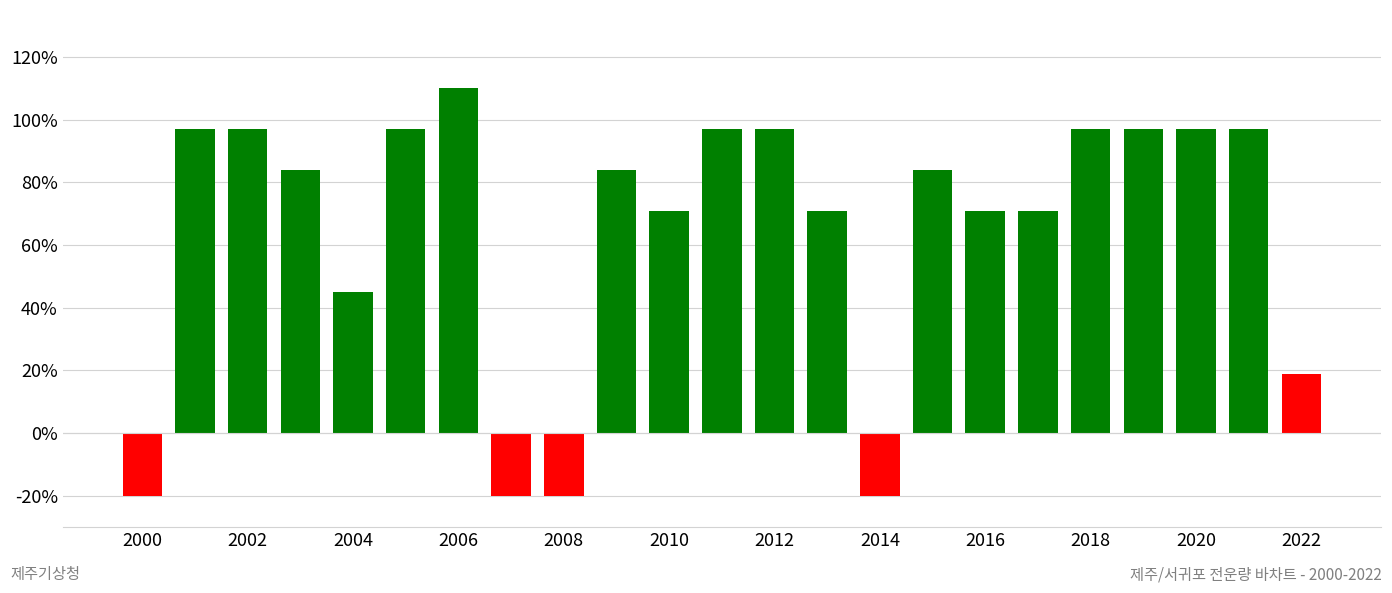

What is the greatest value displayed?

110